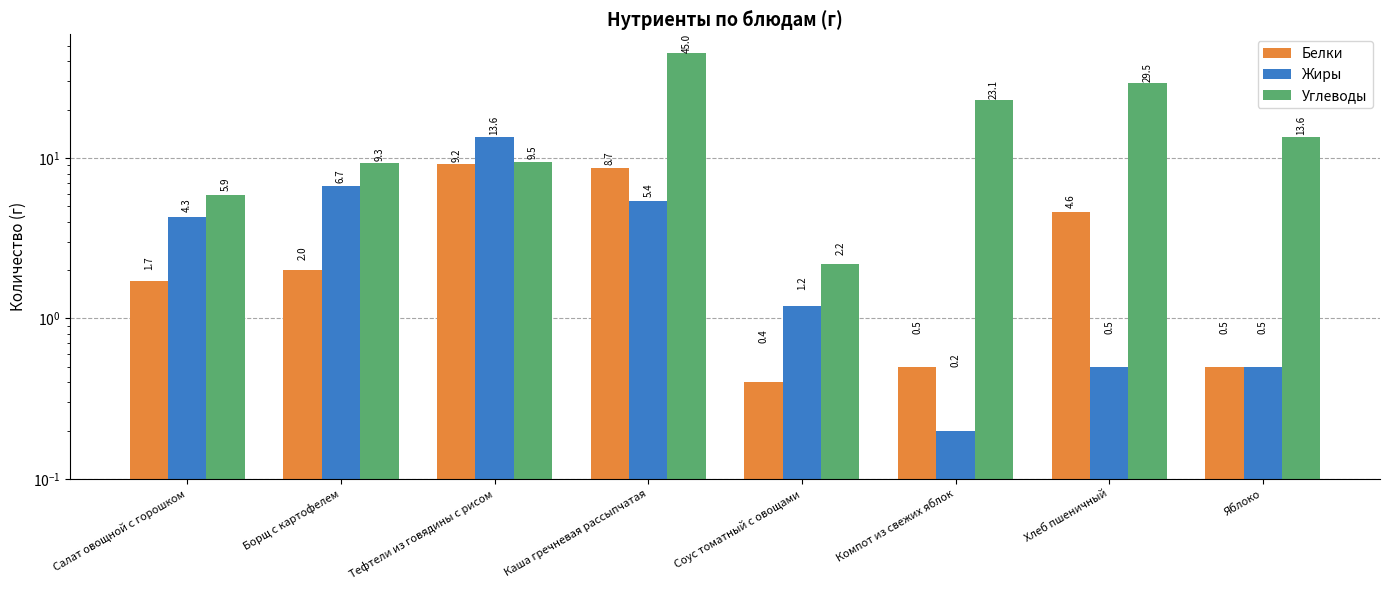

What is the difference between the maximum and minimum values in the Белки series?

8.8